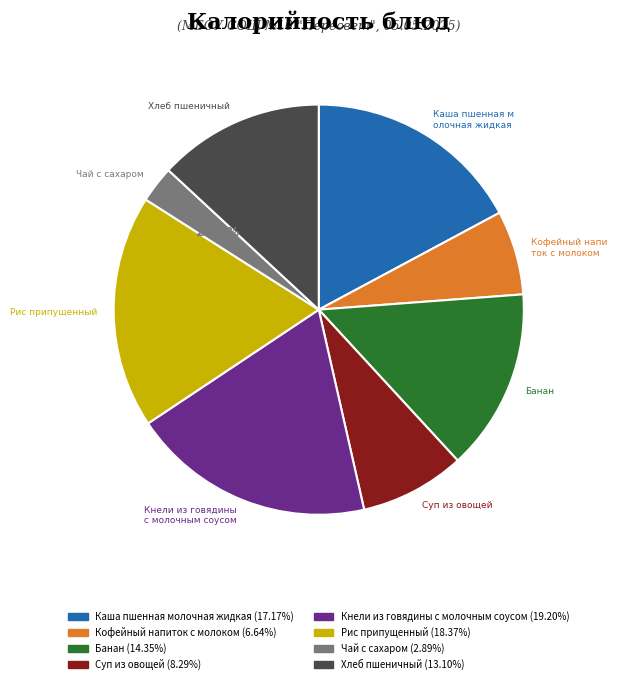

Which has a higher value, Суп из овощей or Каша пшенная молочная жидкая?

Каша пшенная молочная жидкая